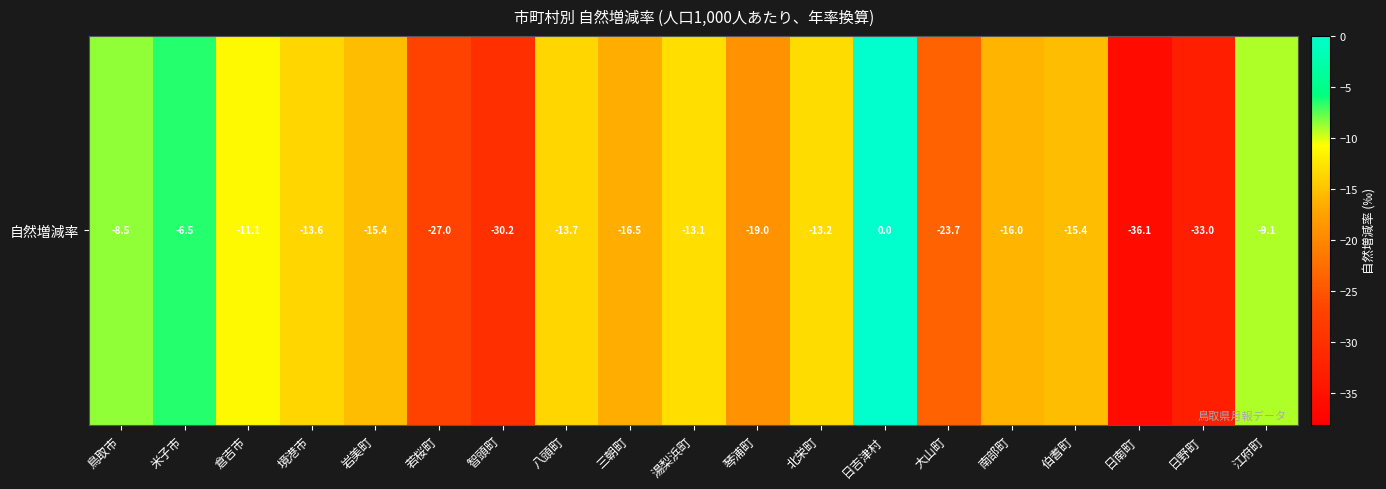

Which category has the lowest value across all series?

日南町